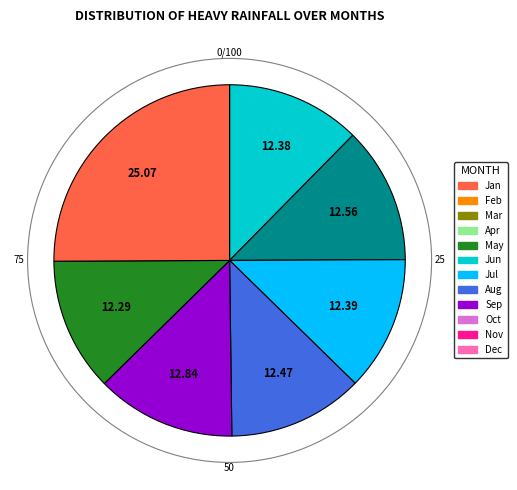

Is there a majority slice in this chart?

No